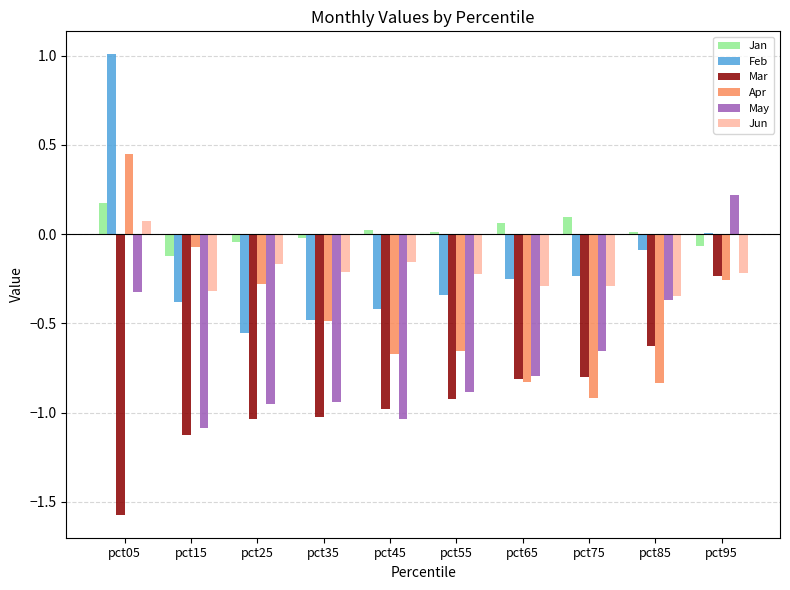

List the series in order of their peak value, highest first.

Feb, Apr, May, Jan, Jun, Mar